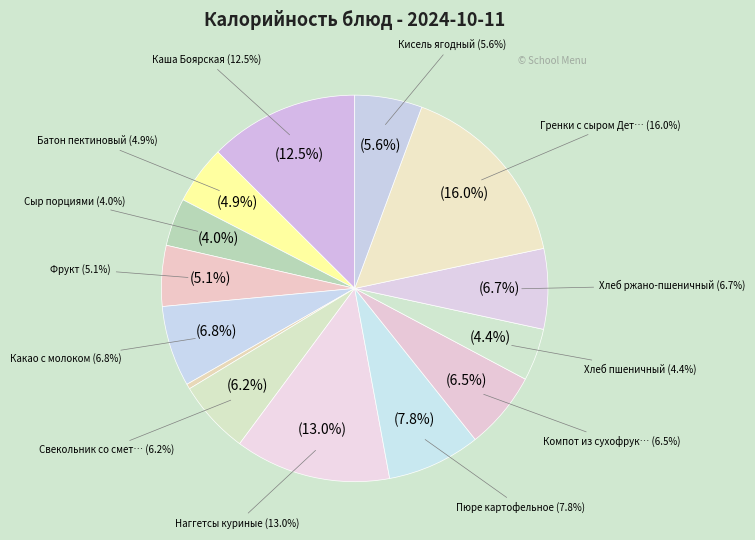

Is the sum of Батон пектиновый and Фрукт greater than half?

No